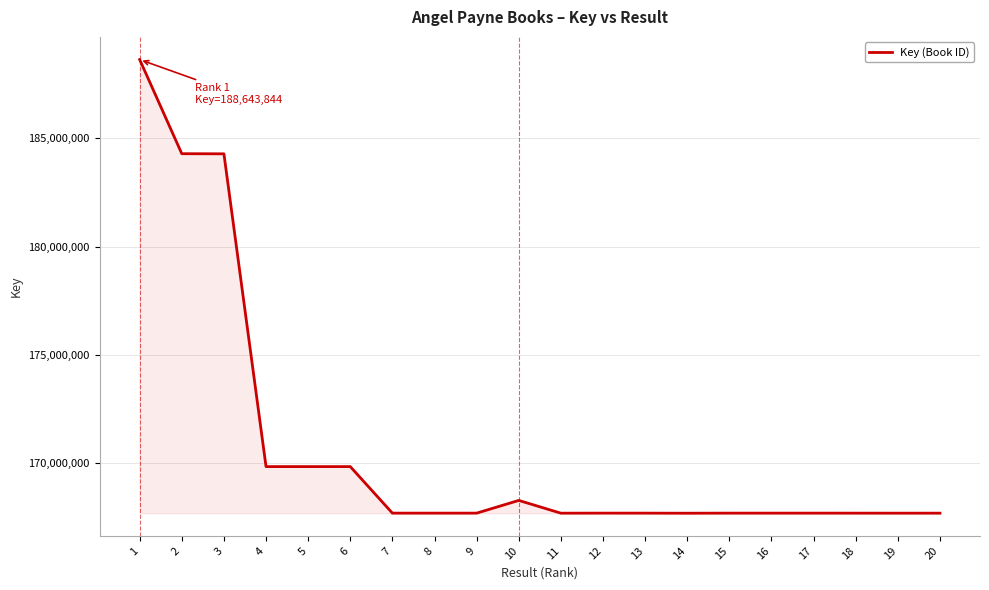

What is the change in value from 5 to 20?

-2150401